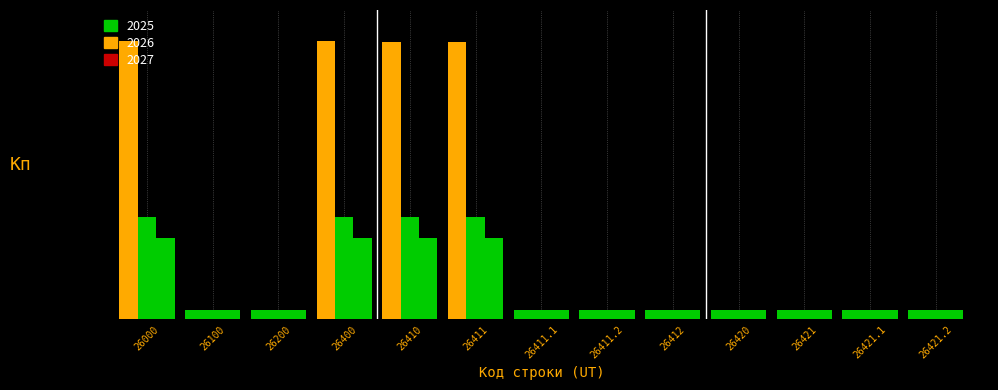

What position from the right is 26420?

4